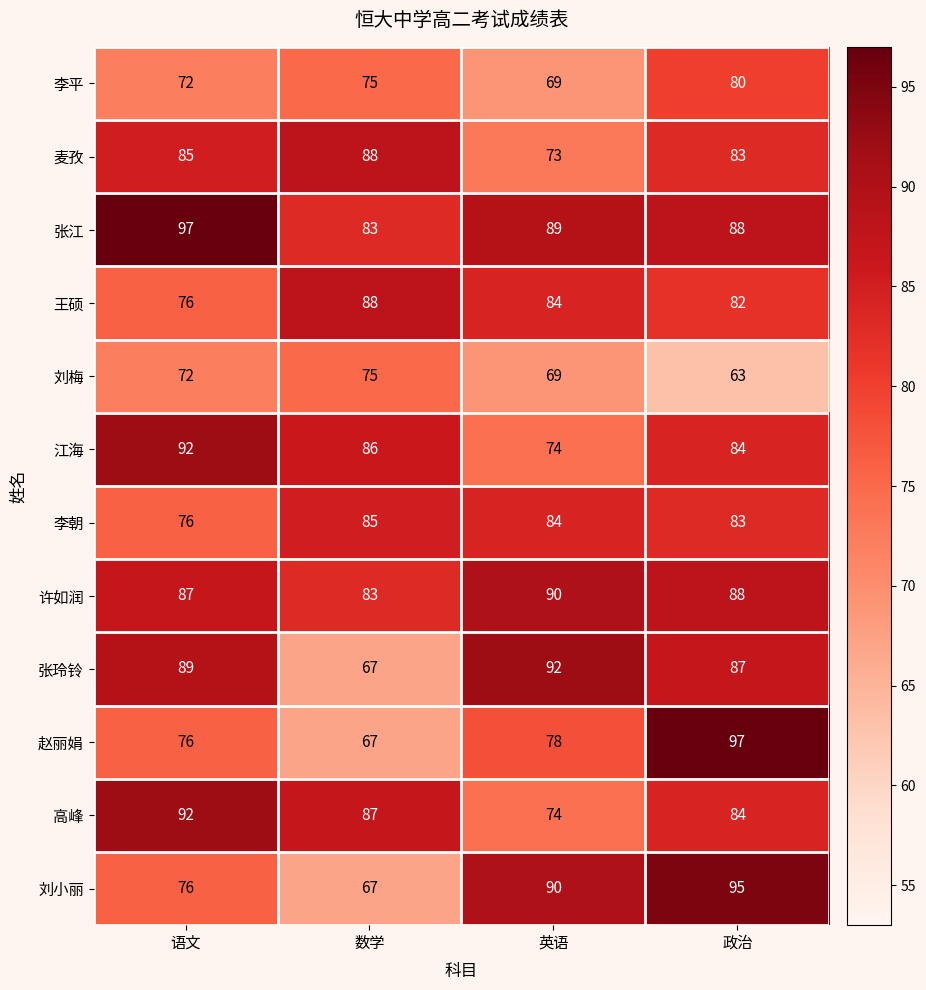

At how many categories does at least one series exceed 79?

4